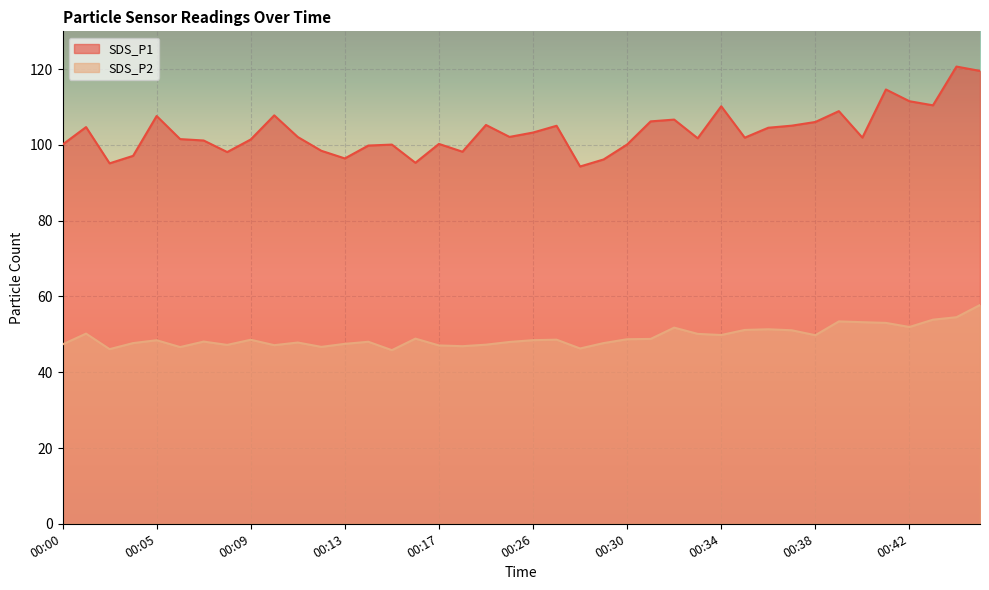

What are all the series names shown in the legend?

SDS_P1, SDS_P2